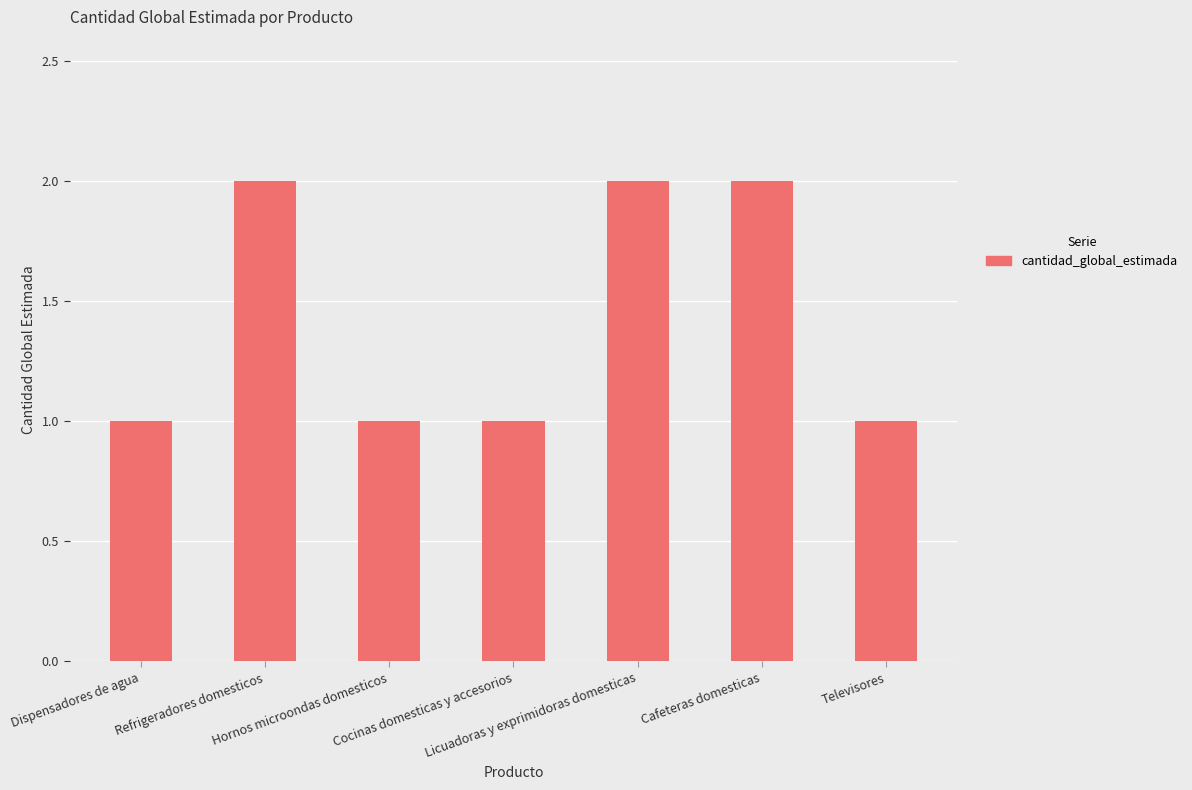

What is the value of the 3rd bar from the left?

1